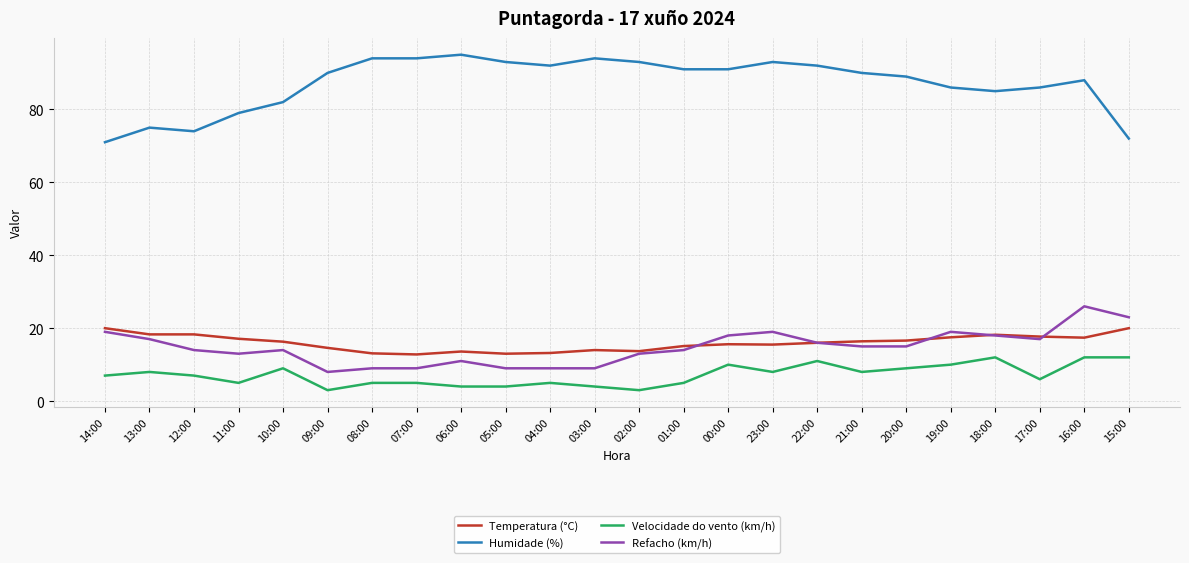

Which series has the largest total across all categories?

Humidade (%)